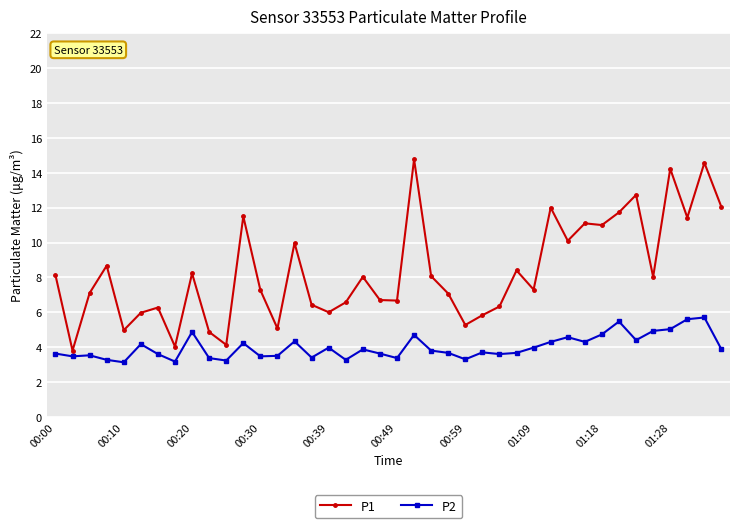

Which series has the largest range (max minus min)?

P1